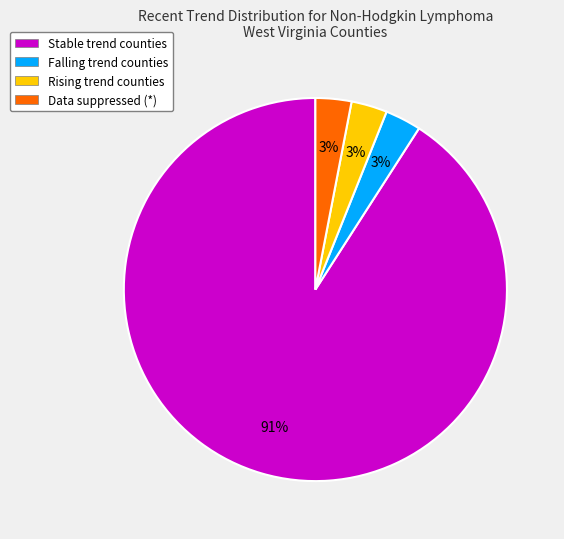

Does any single category account for the majority?

Yes